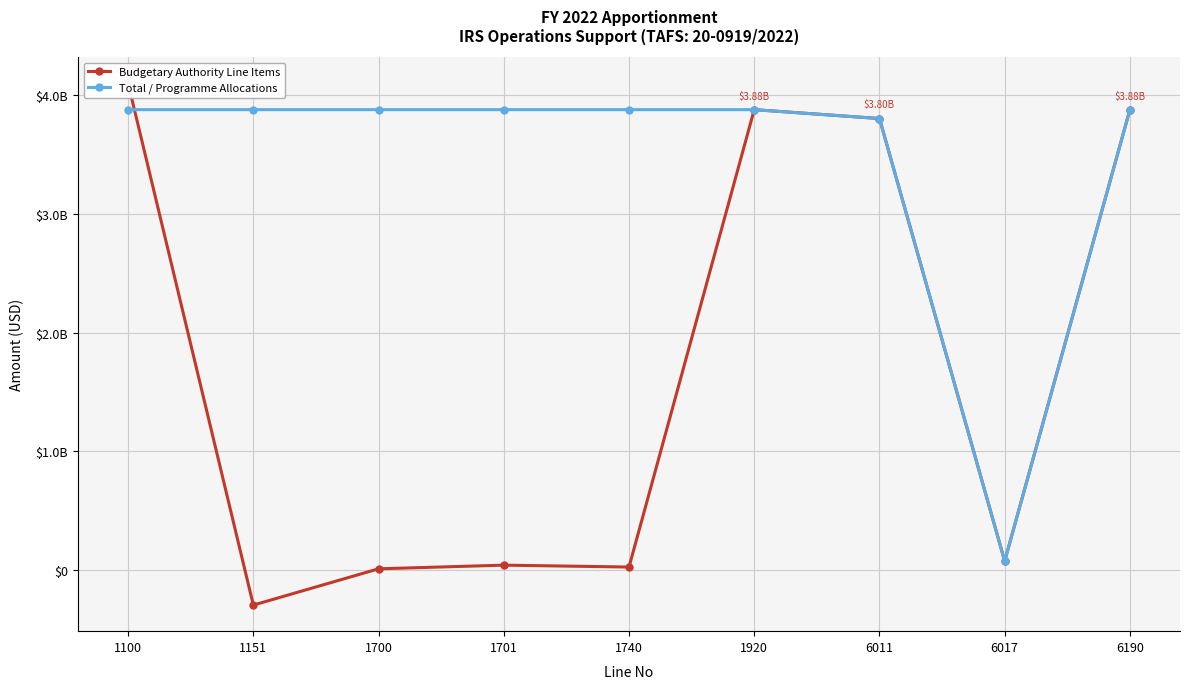

Between 1100 and 1740, which is larger?

1100